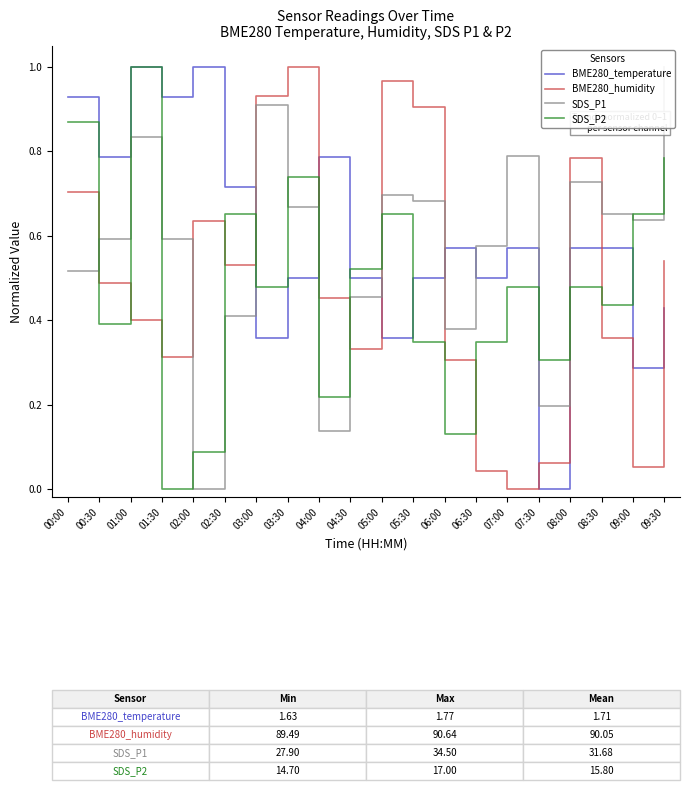

Is this an area chart (filled region under the line)?

No